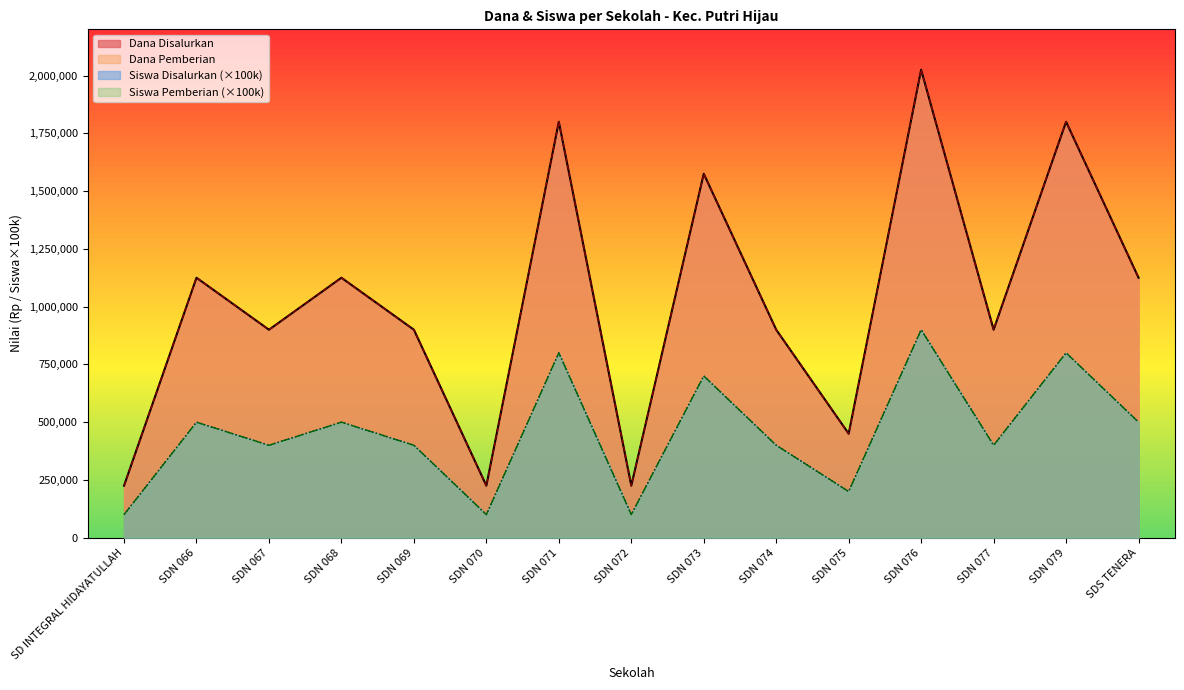

What is the label of the 2nd point from the left?

SDN 066